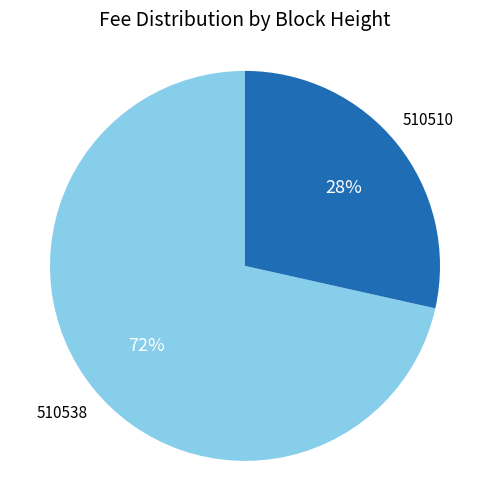

Is the sum of 510510 and 510538 greater than half?

Yes